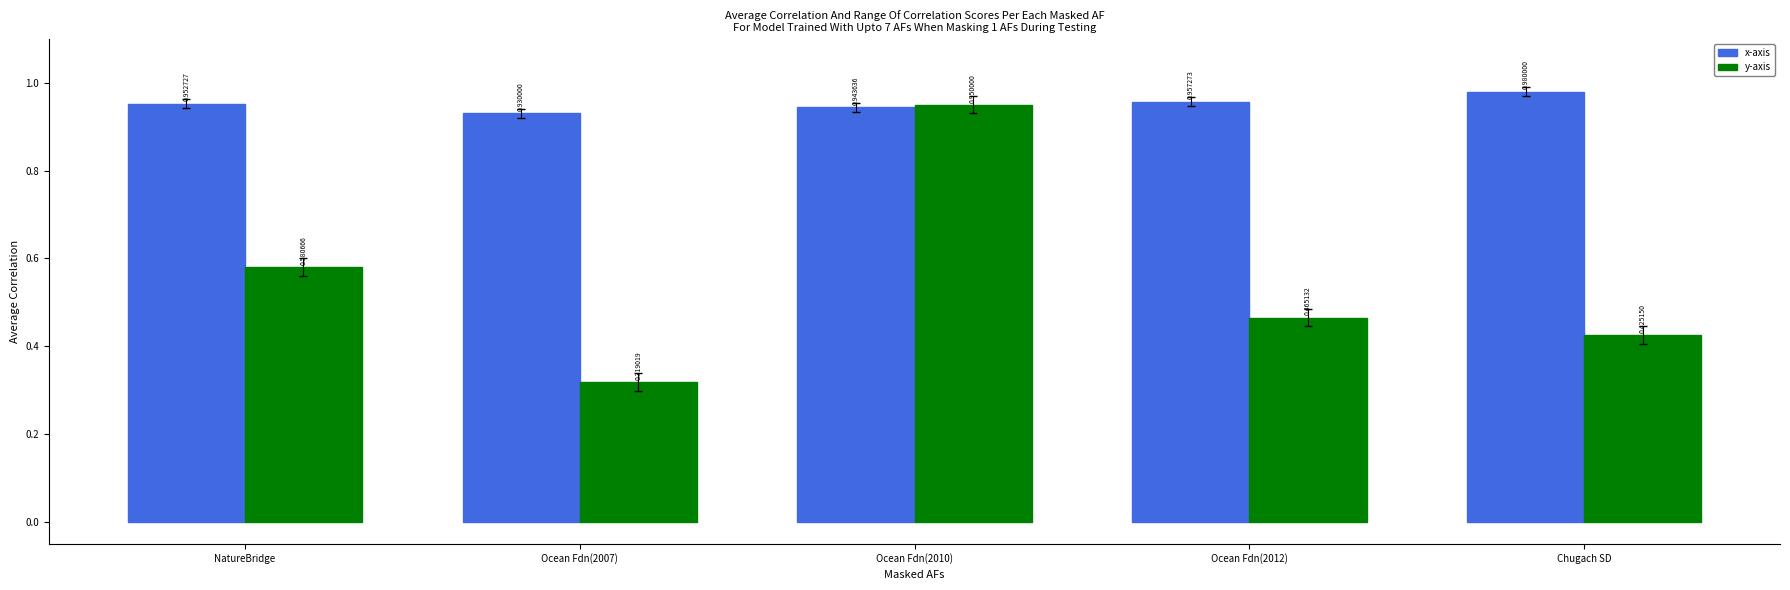

Is the value of x-axis at Ocean Fdn(2012) greater than the value of y-axis at Ocean Fdn(2010)?

Yes